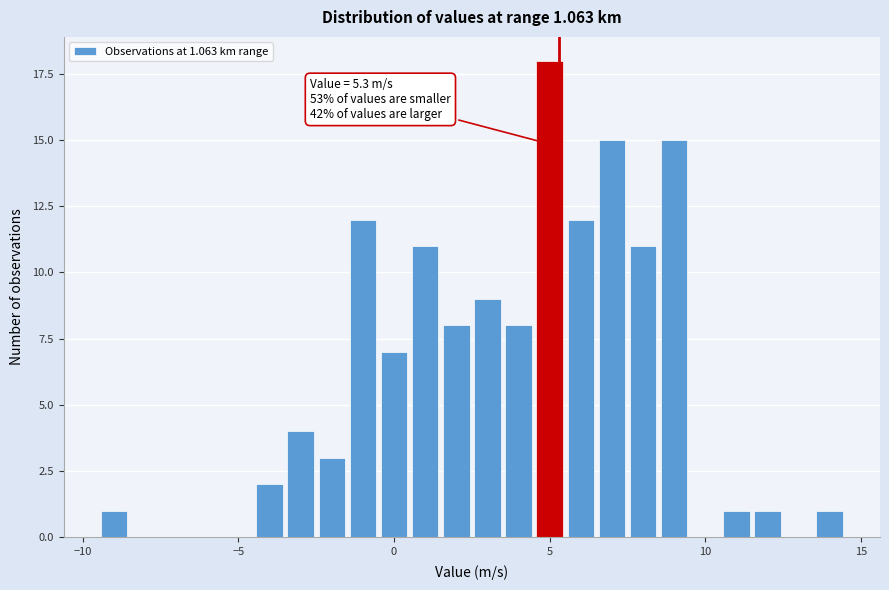

Read against the x-axis, roughly where is the centre of the tallest bar?

5.0